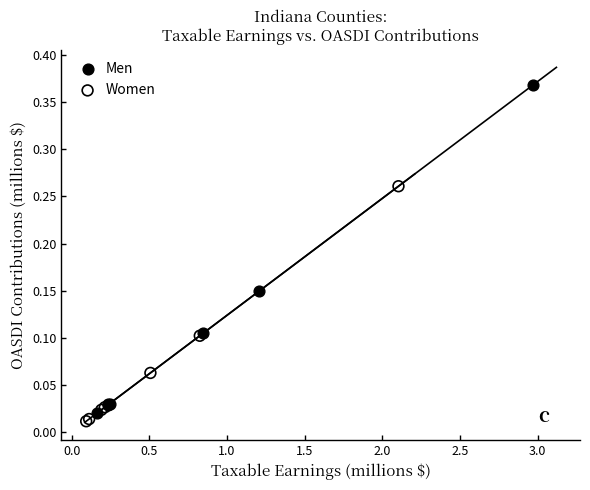

Which series has the widest spread of Y values?

Men